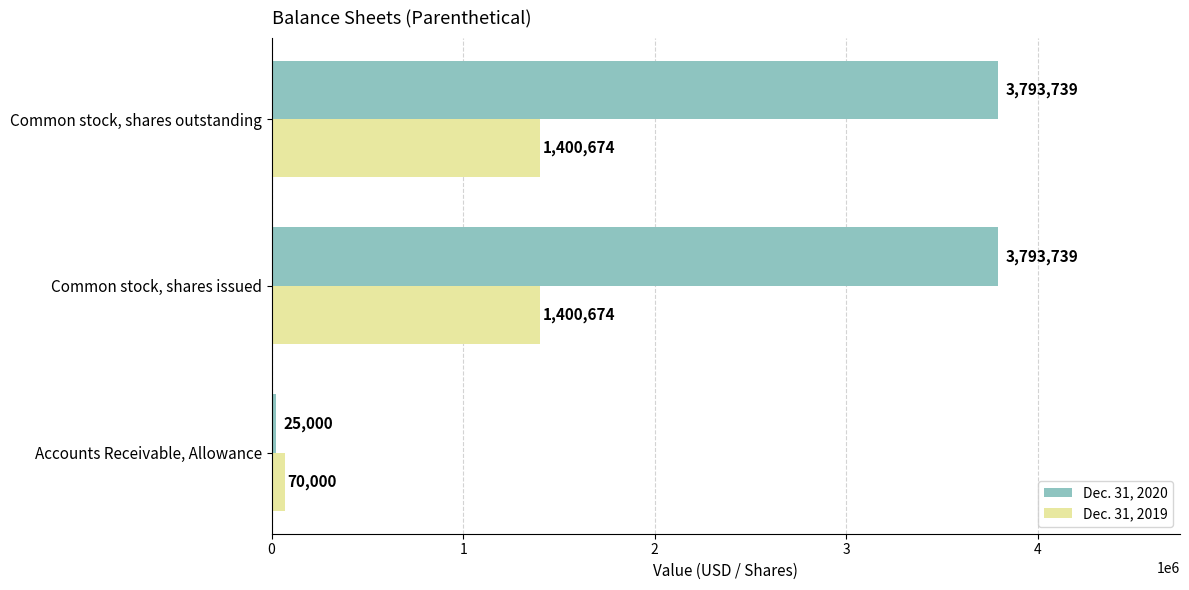

What is the difference between the highest and lowest values at Common stock, shares outstanding?

2393065